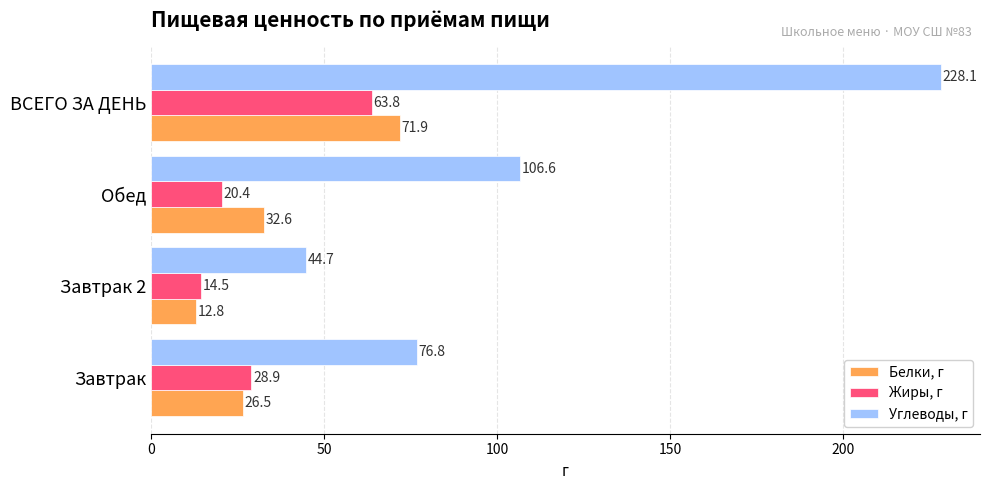

What are all the series names shown in the legend?

Белки, г, Жиры, г, Углеводы, г